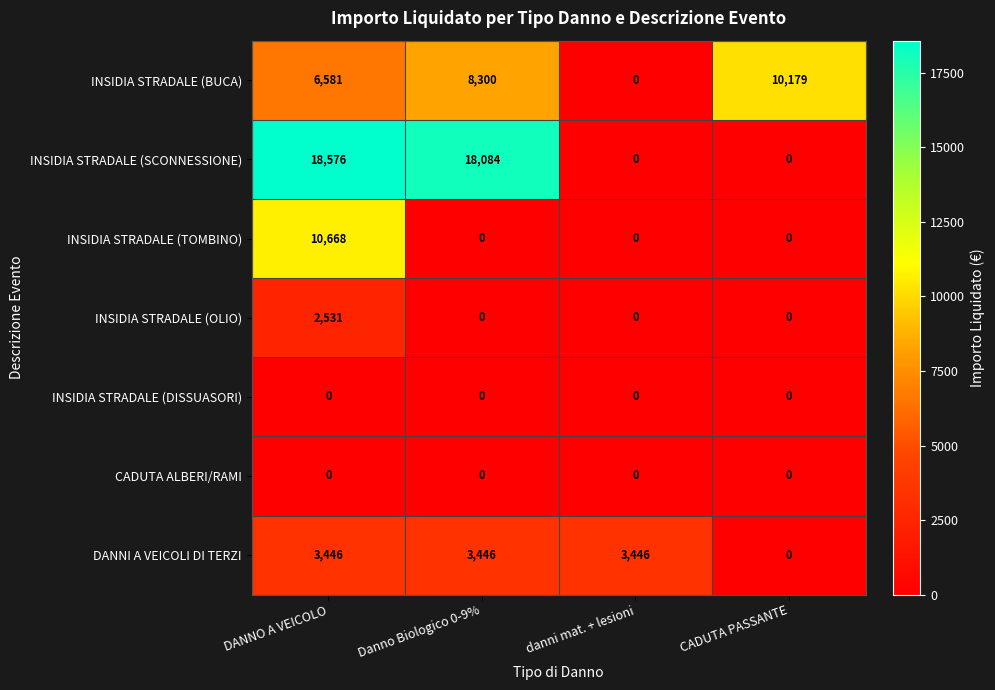

List the labels in order of INSIDIA STRADALE (BUCA) value, largest first.

CADUTA PASSANTE, Danno Biologico 0-9%, DANNO A VEICOLO, danni mat. + lesioni